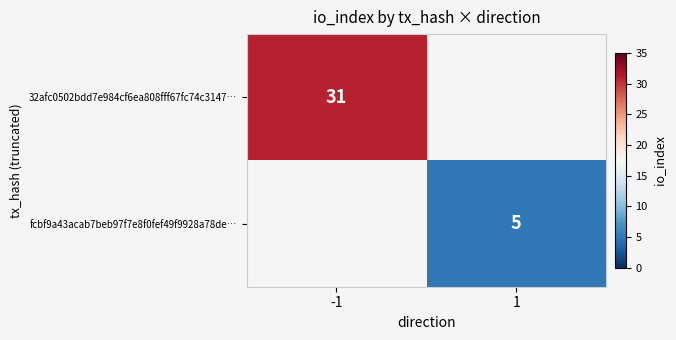

Which category has the highest value across all series?

-1